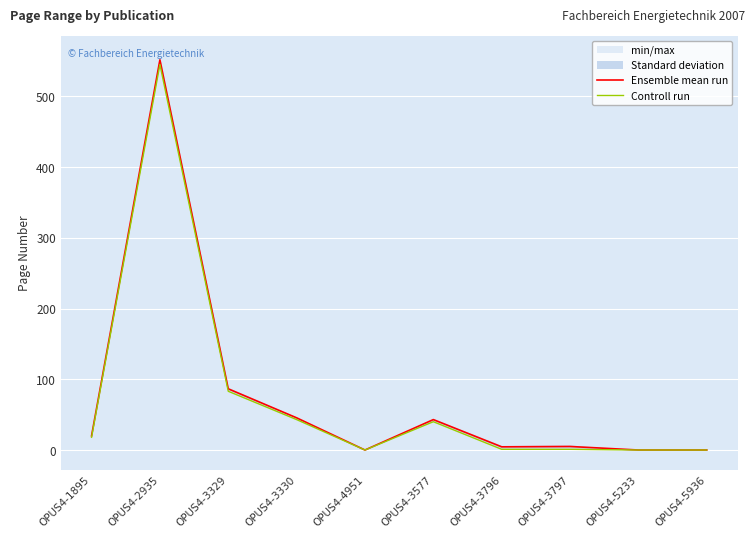

At which label does Ensemble mean run first exceed 20?

OPUS4-2935